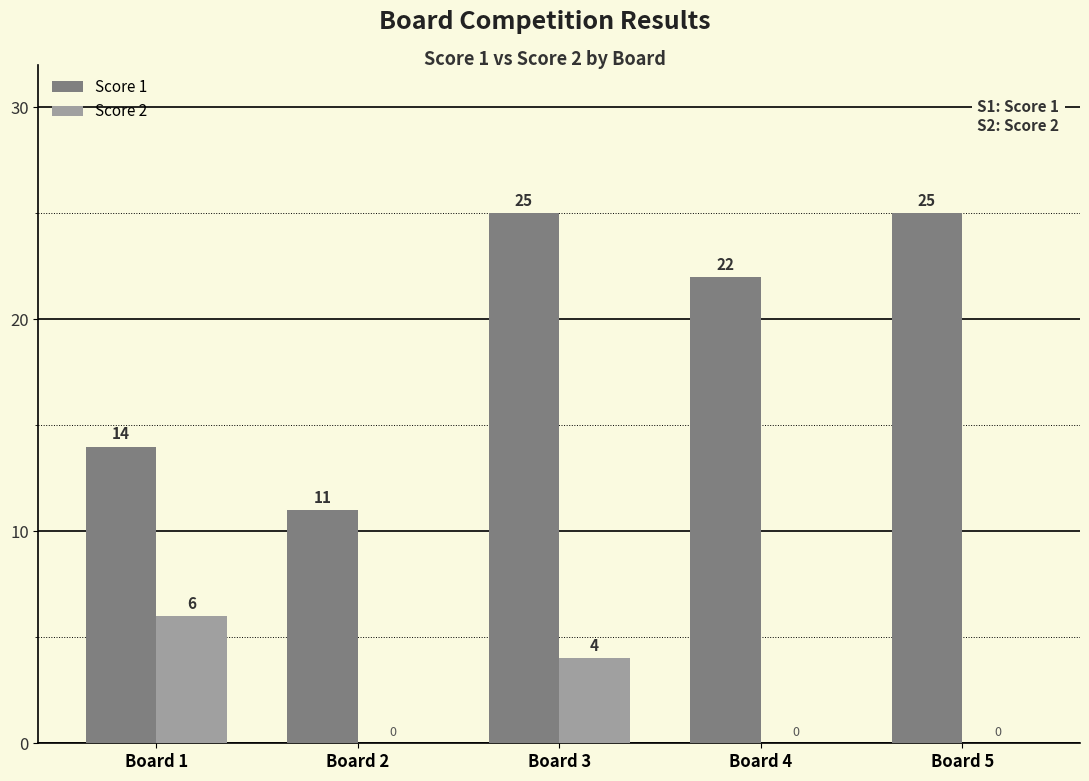

At which label does Score 2 reach its peak?

Board 1